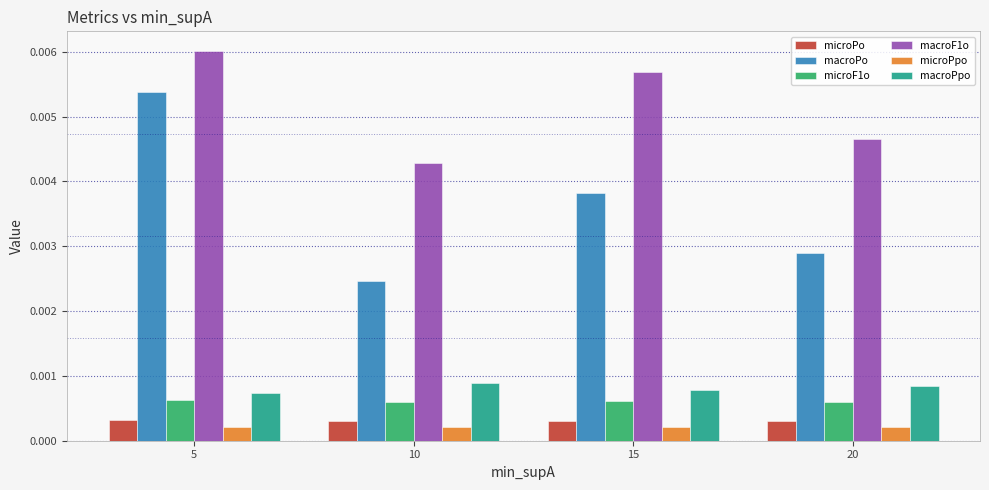

At how many categories does at least one series exceed 0?

4